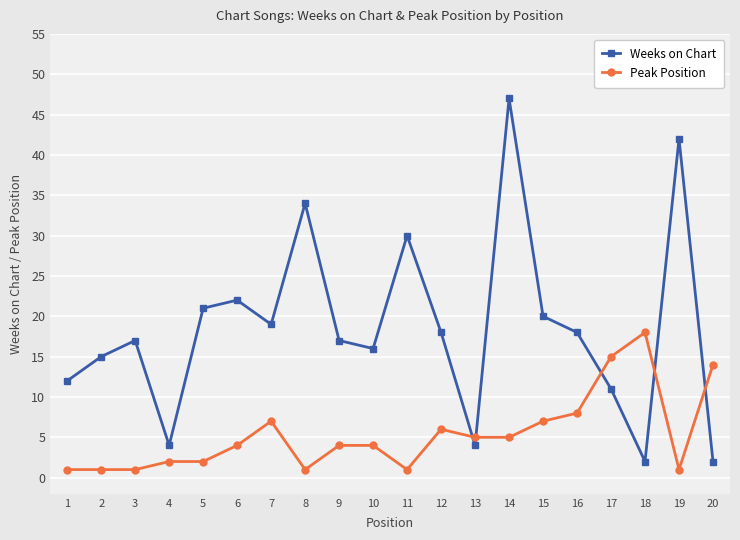

Which series has the largest total across all categories?

Weeks on Chart